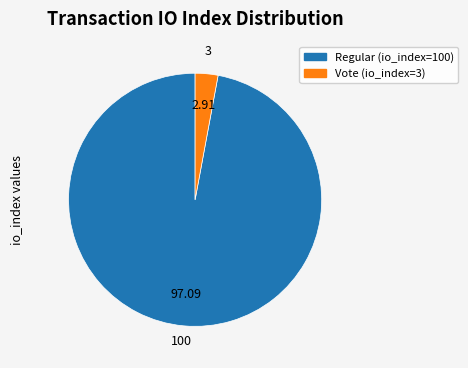

Rank the categories by value from lowest to highest.

Vote (io_index=3), Regular (io_index=100)